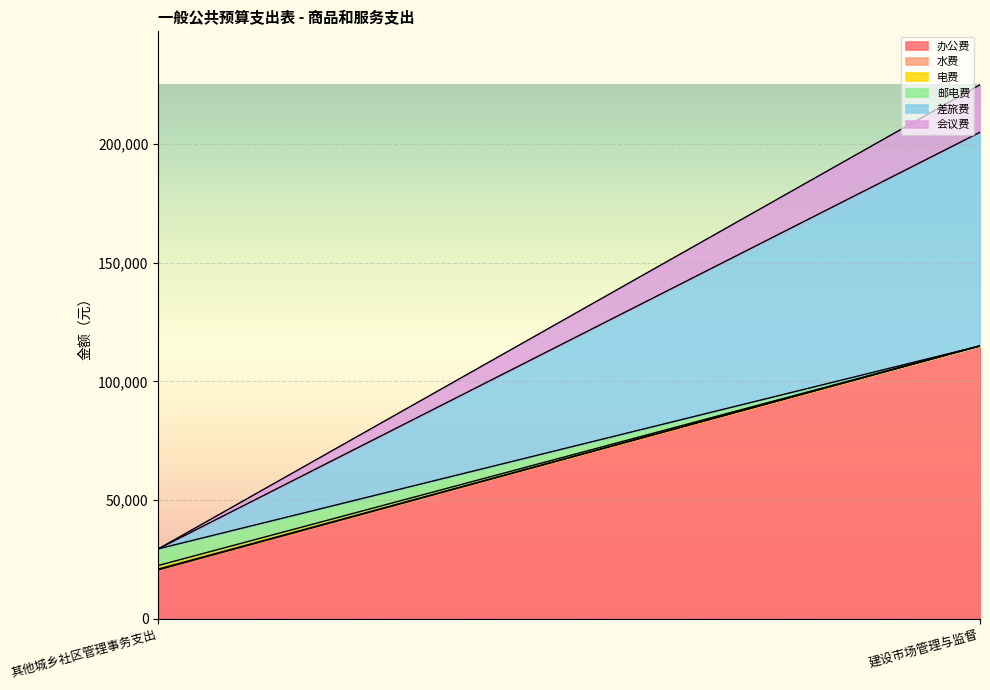

What is the label of the 1st point from the right?

建设市场管理与监督